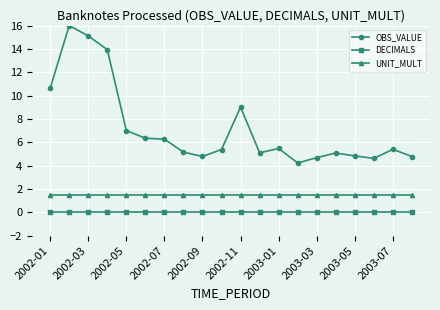

Rank the series by their maximum value, from highest to lowest.

OBS_VALUE, UNIT_MULT, DECIMALS